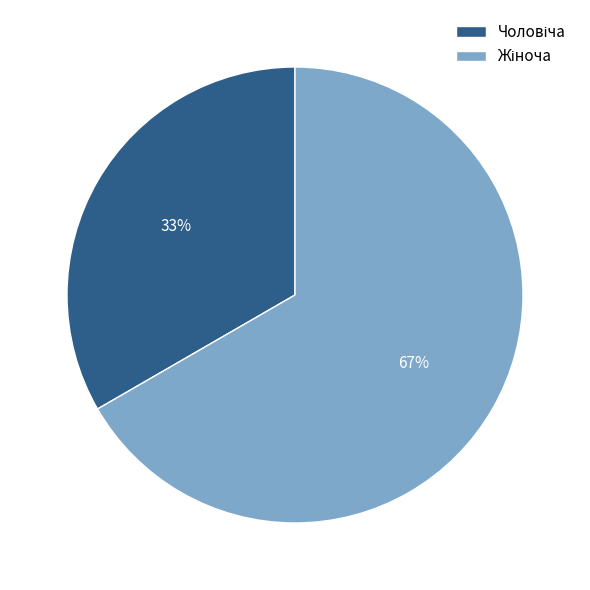

Count the number of slices in the pie.

2